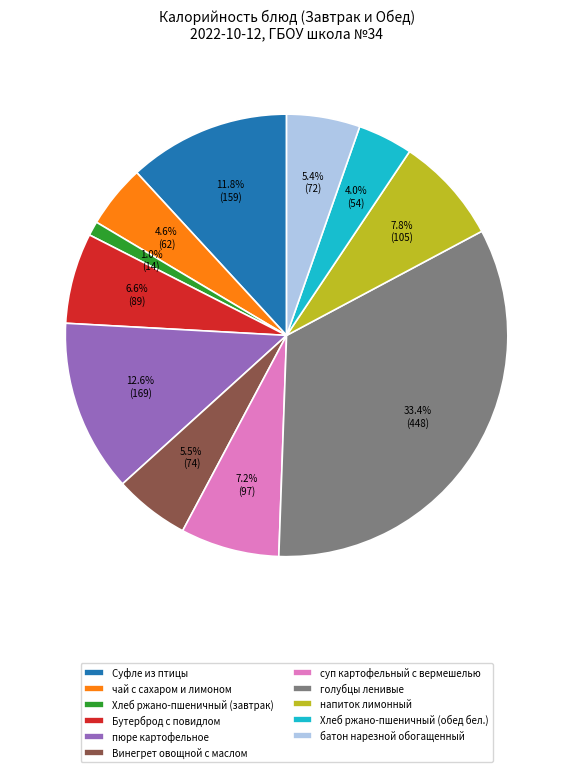

The пюре картофельное slice represents 13% of the pie. True or false?

True